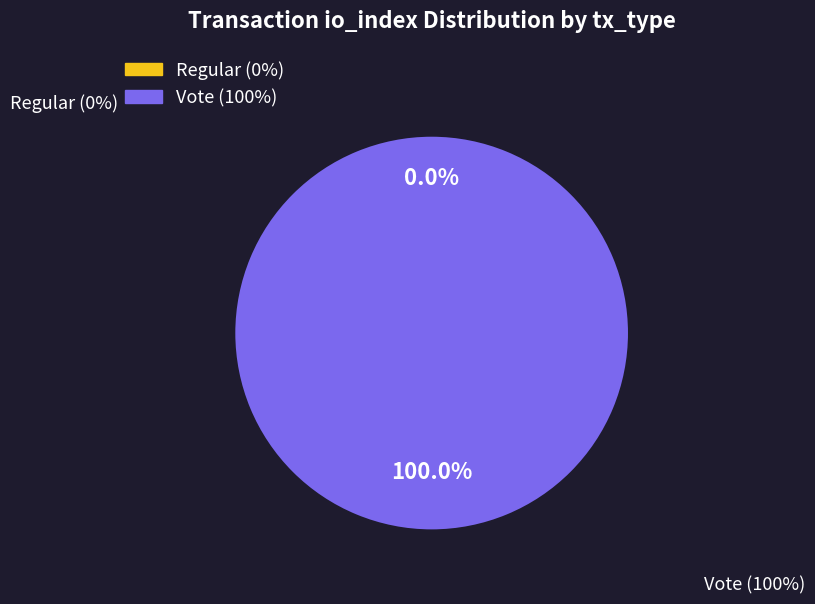

Count the number of slices in the pie.

2